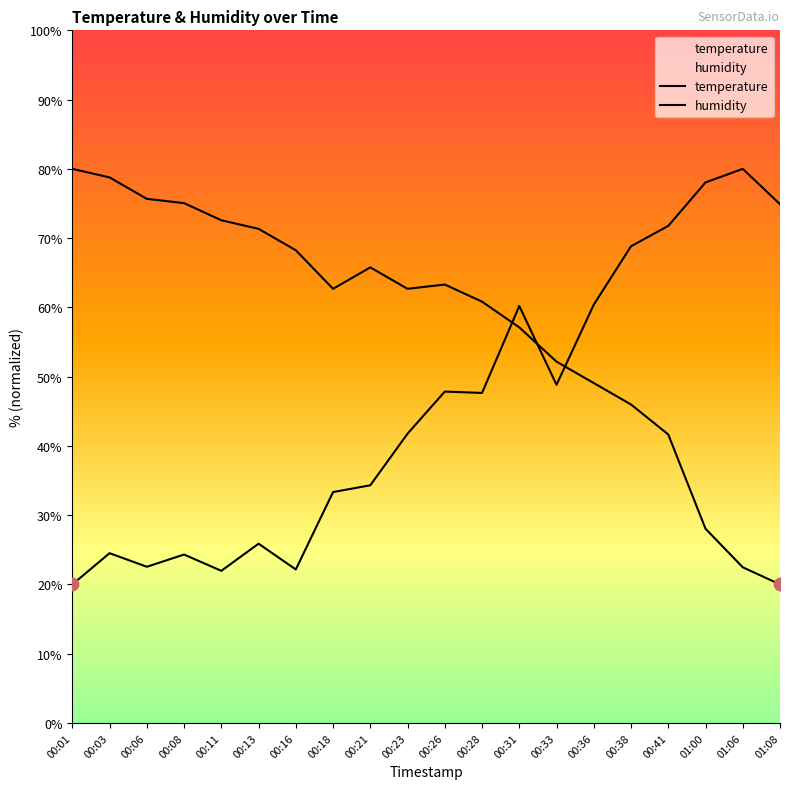

Which series contains the lowest Y value?

temperature